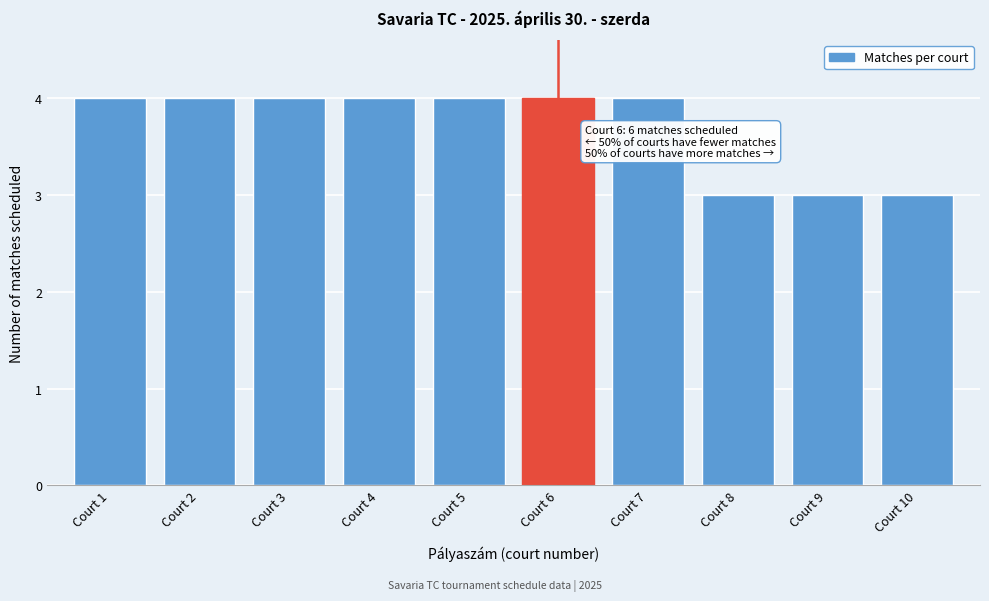

Reading right to left, transcribe all the data shown in this chart.

3	3	3	4	4	4	4	4	4	4